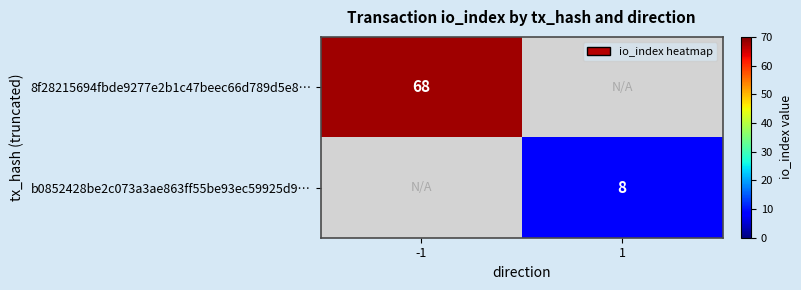

True or false: b0852428be2c073a3ae863ff55be93ec59925d9… has a value of 8 at 1.

True